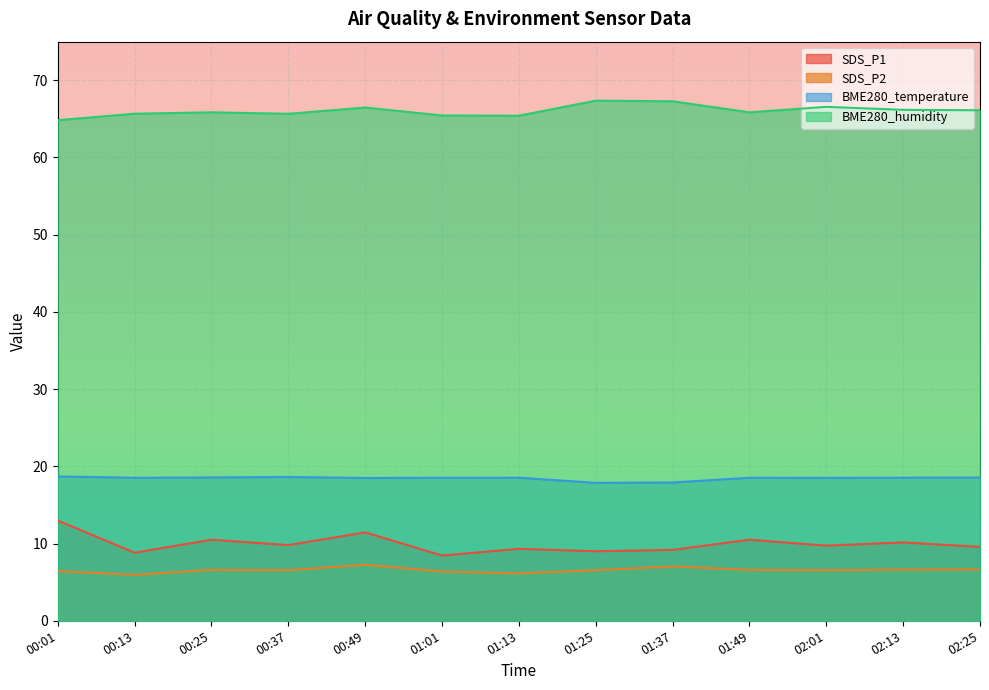

How many lines are shown in the chart?

4